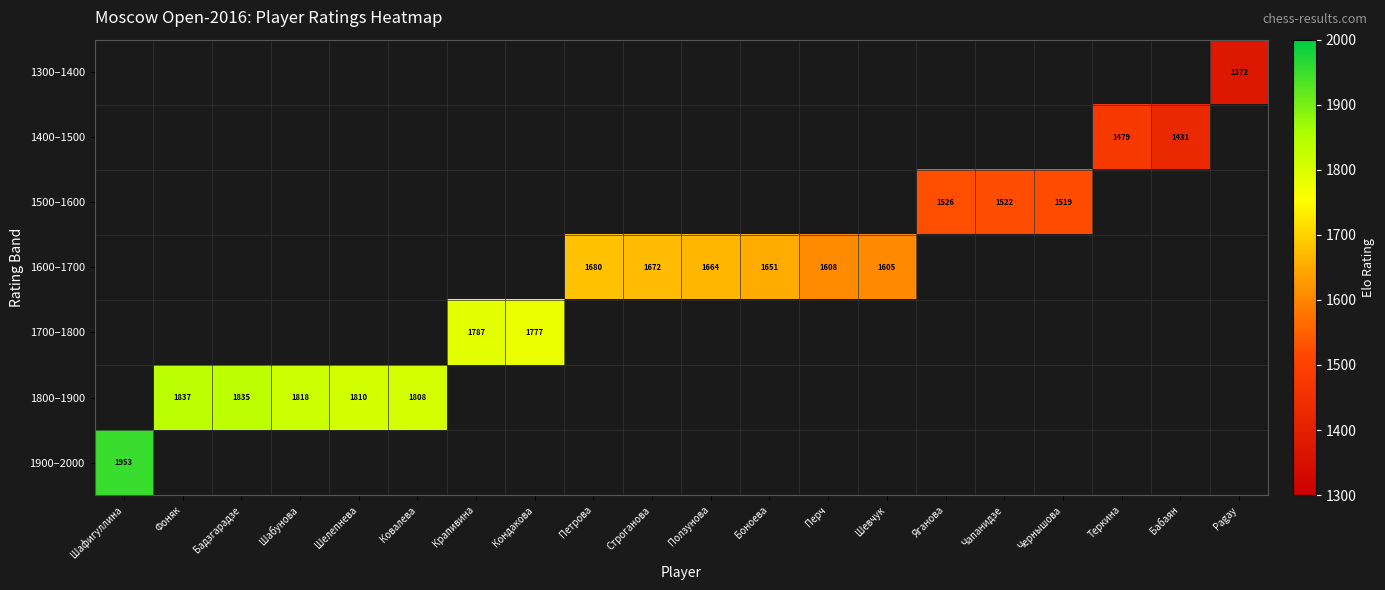

The value of 1600–1700 at Перч is 1608. True or false?

True